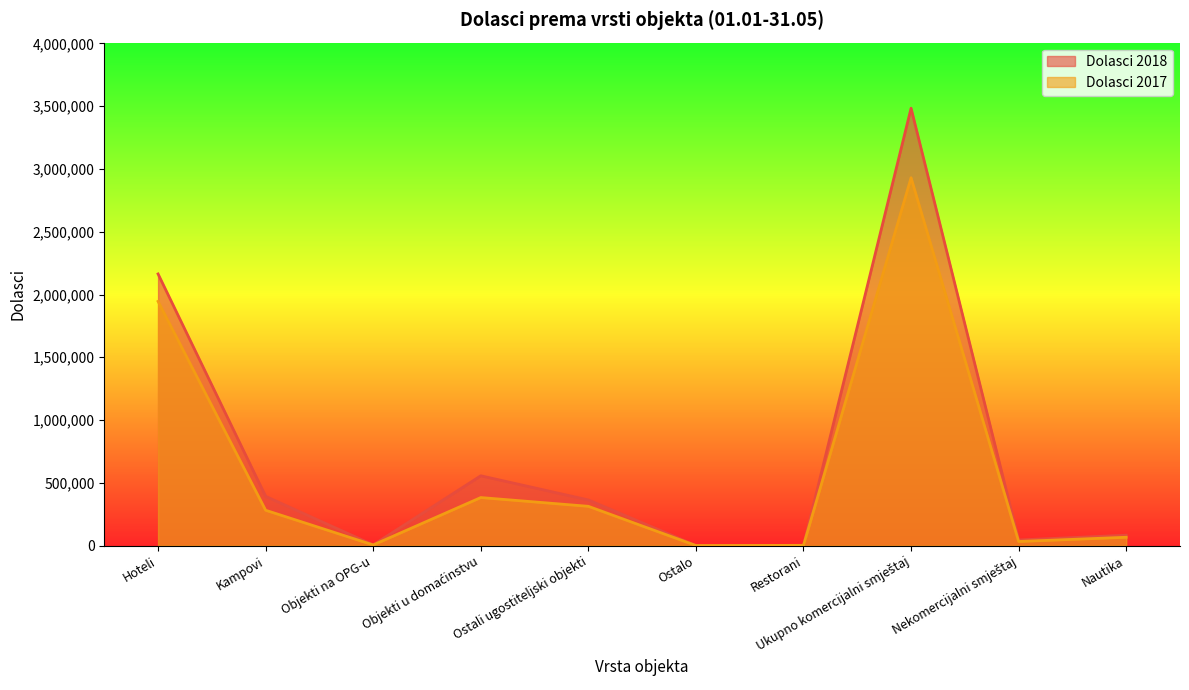

At which category does Dolasci 2018 reach its first local valley?

Objekti na OPG-u